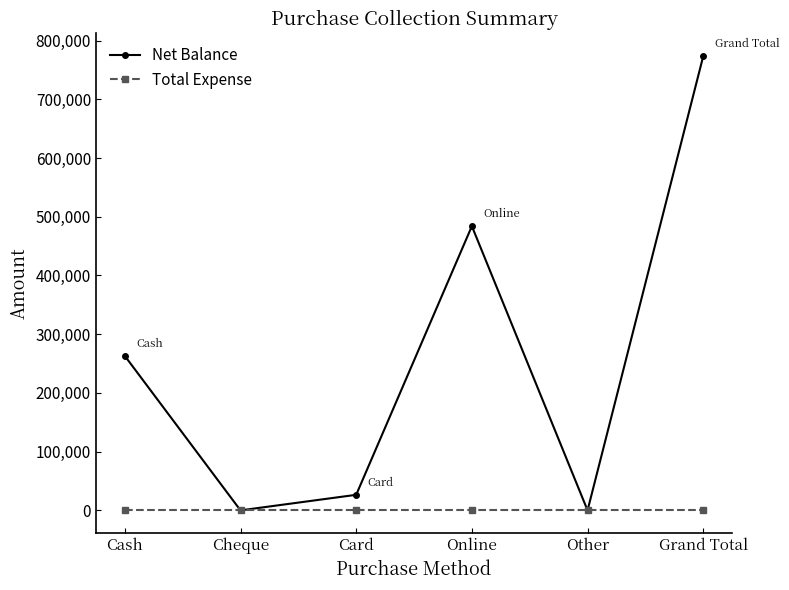

How many distinct data groups are displayed?

2